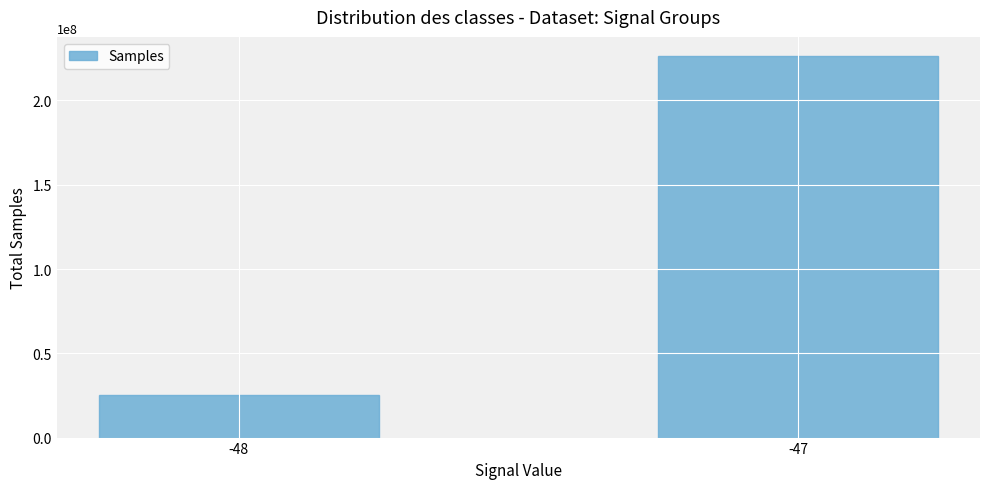

Reading left to right, what are all the values shown in this chart?

-48=25160304	-47=226369157